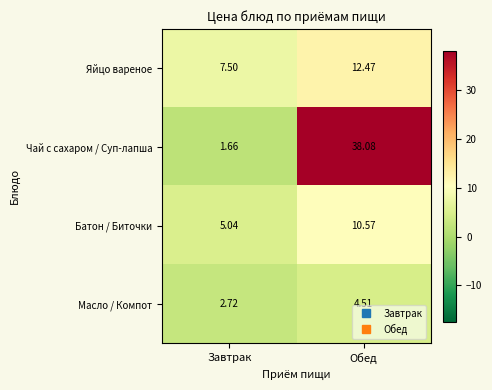

Between Завтрак and Обед, which series saw the biggest shift?

Чай с сахаром / Суп-лапша